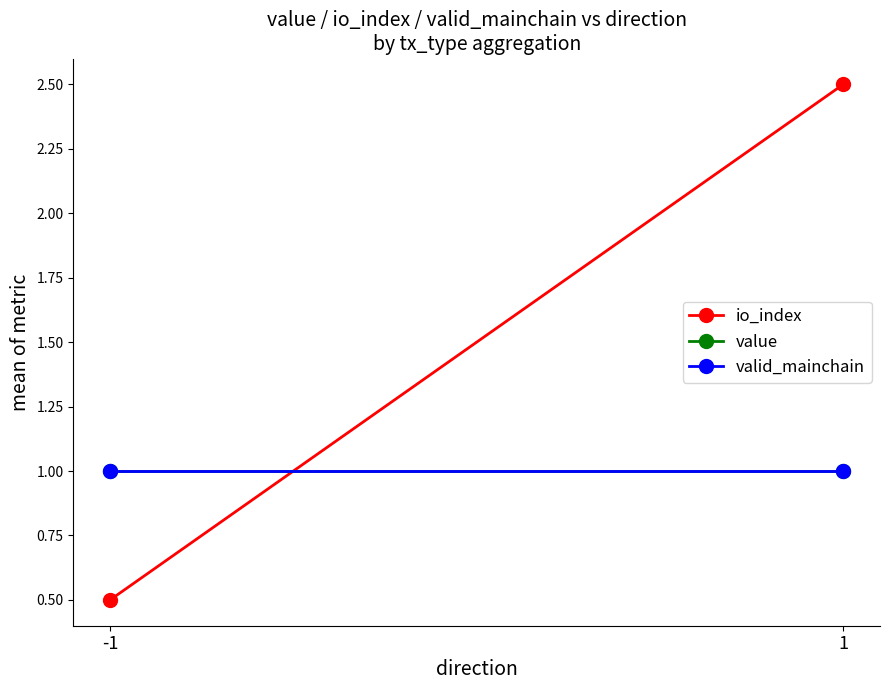

What is the maximum value shown in the chart?

2.5